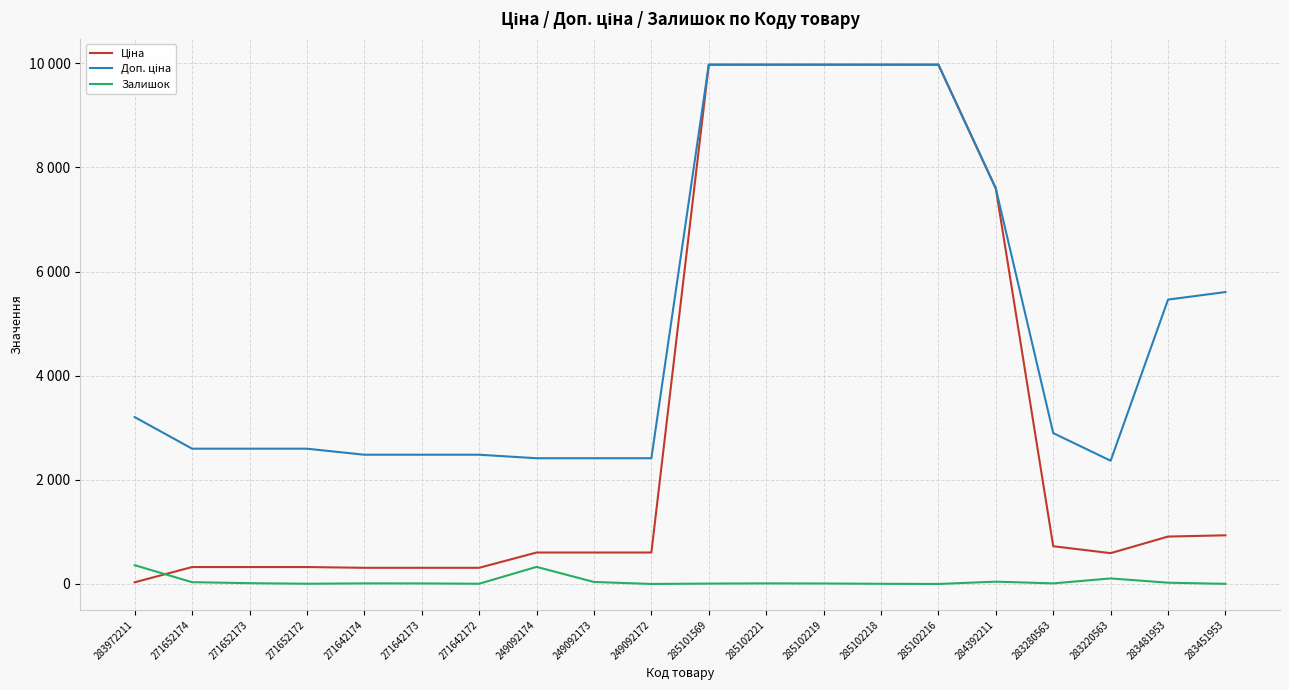

At which category does Доп. ціна reach its first local valley?

283220563